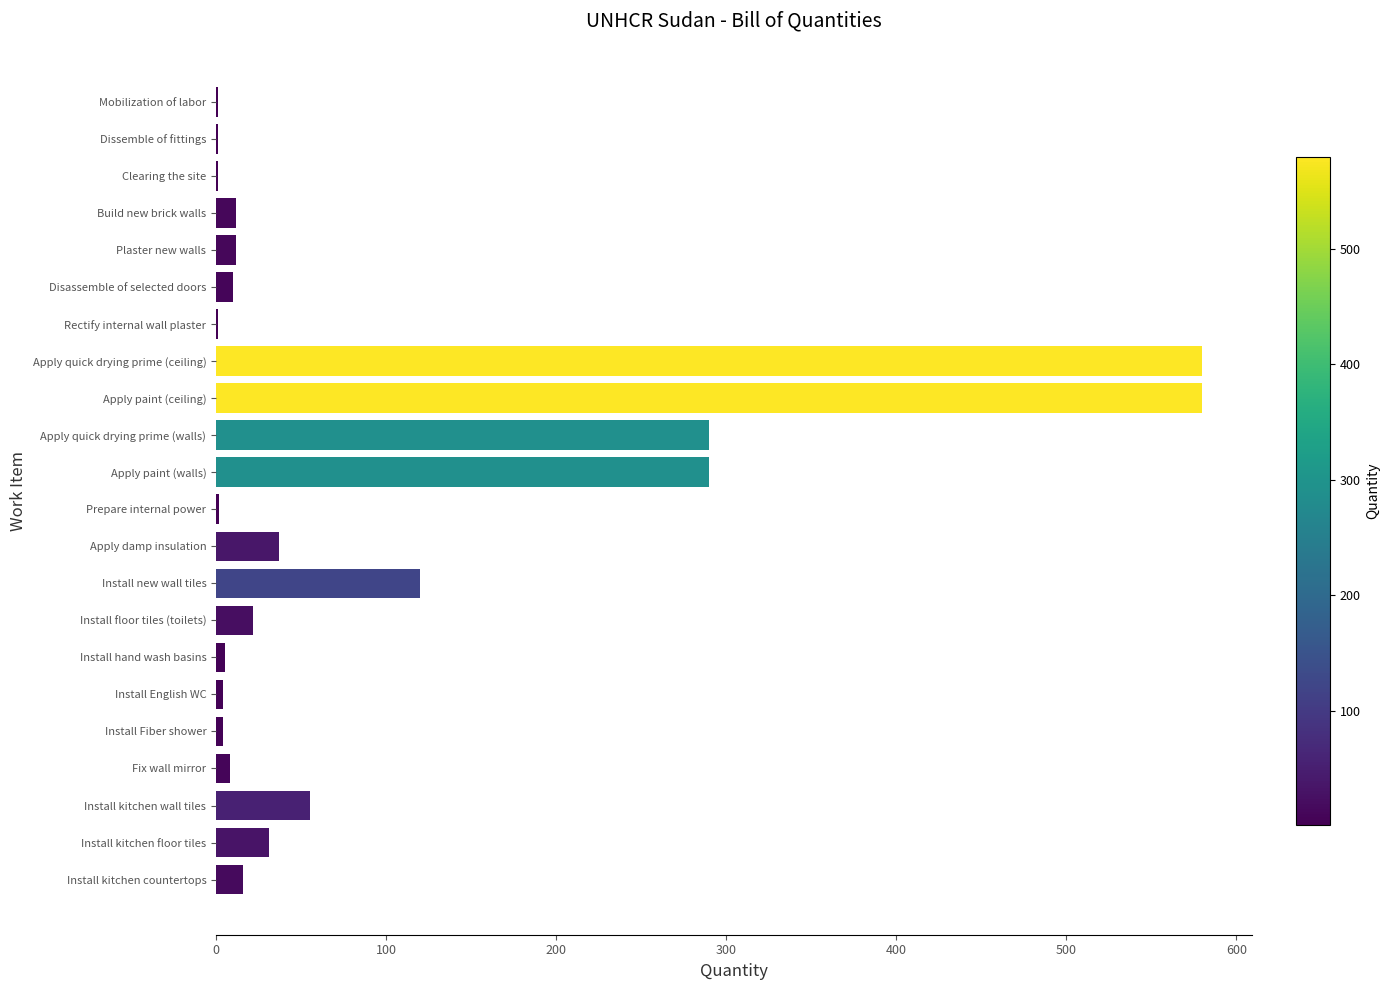

What is the greatest value displayed?

580